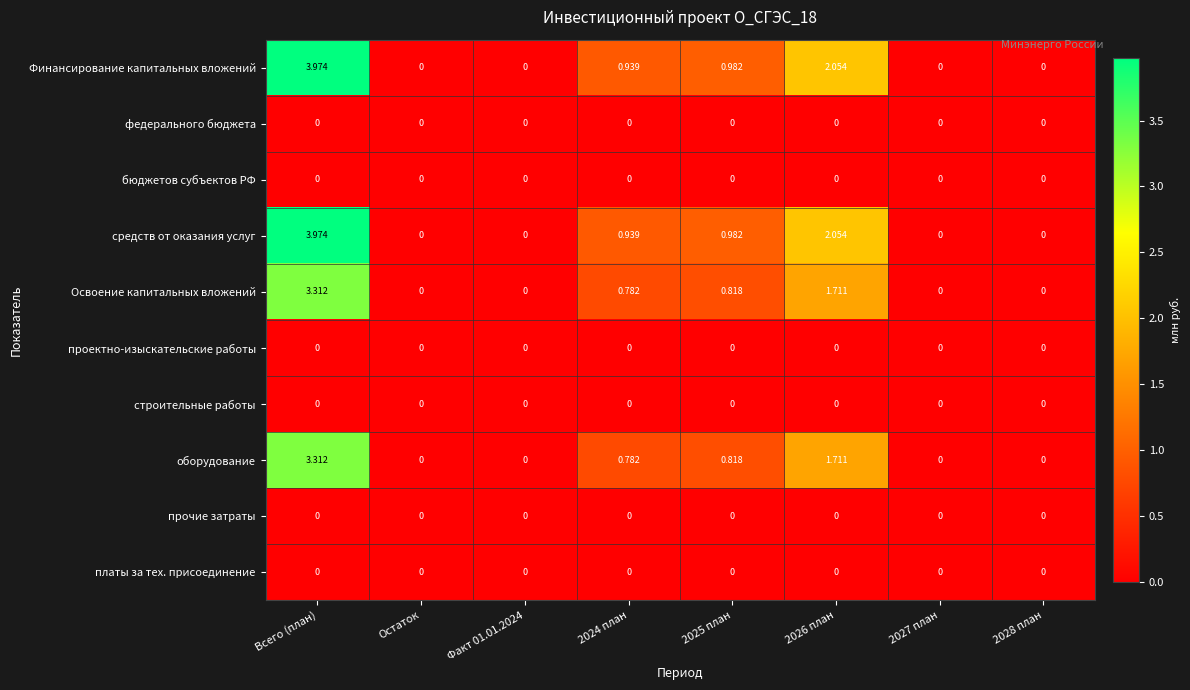

At which category is the sum across all series the highest?

Всего (план)